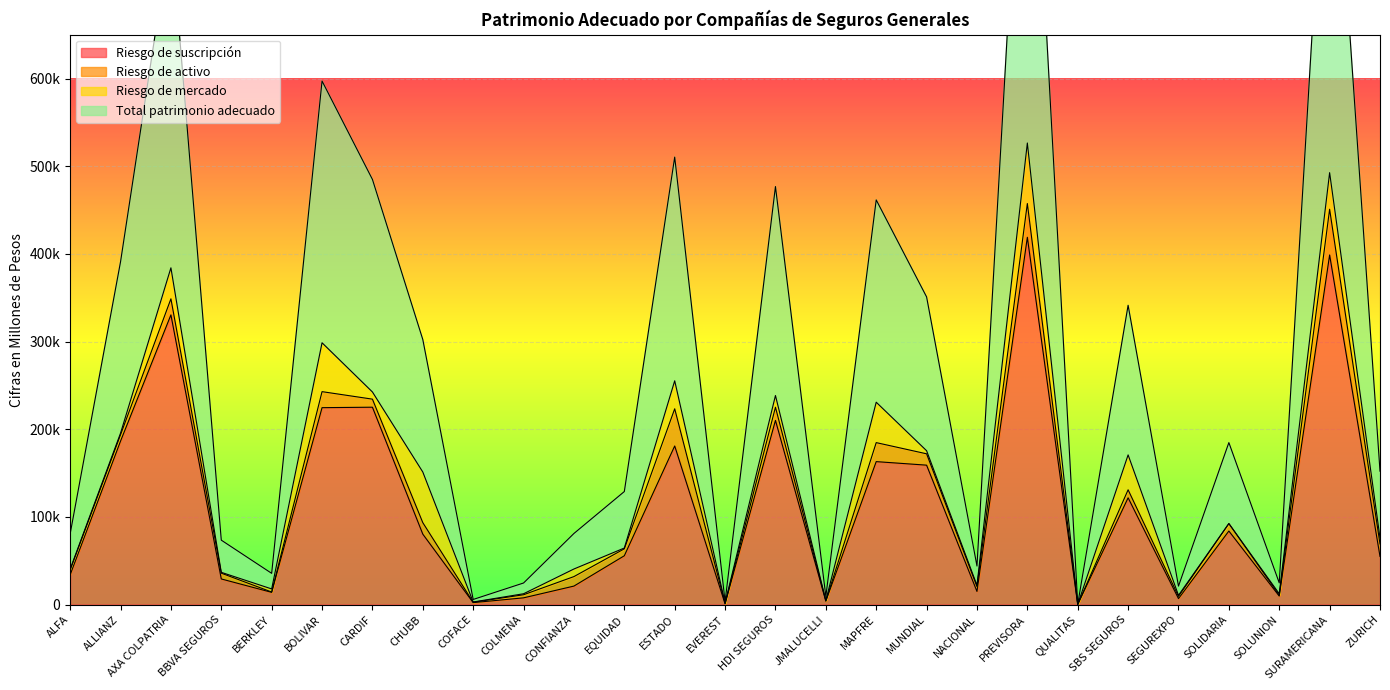

What is the difference between the highest and lowest values at COLMENA?

16949